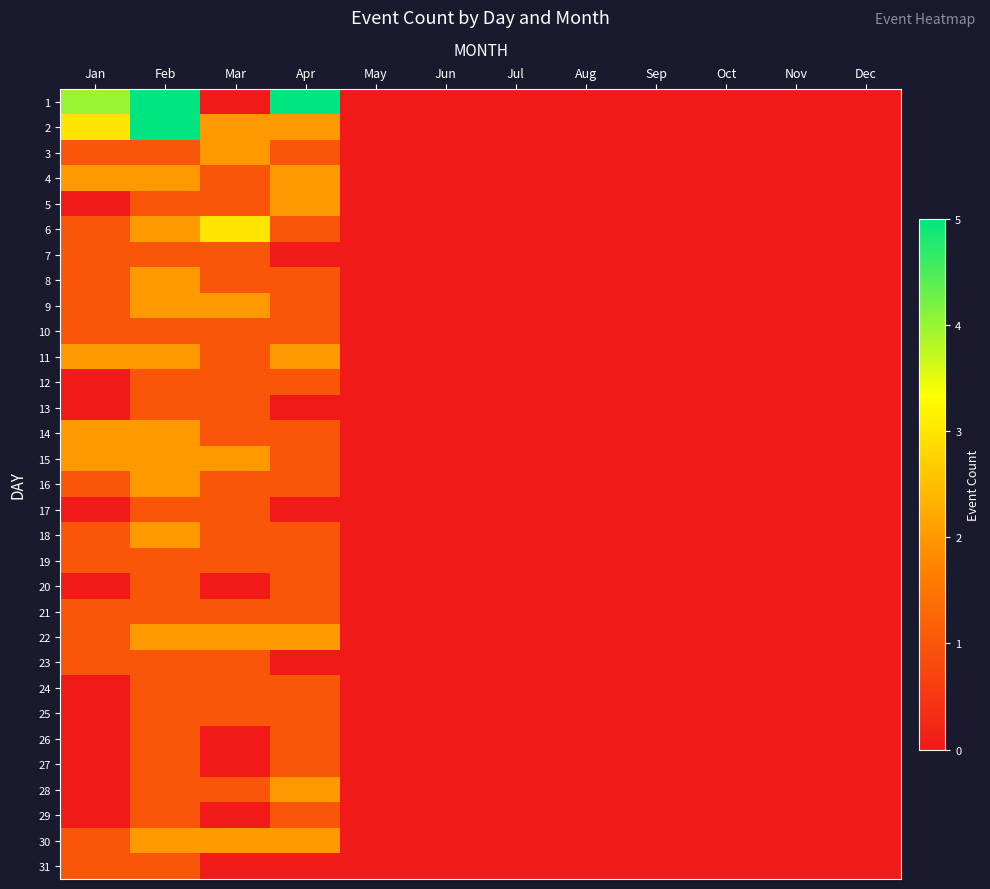

At which category does the chart reach its peak across all series?

Feb